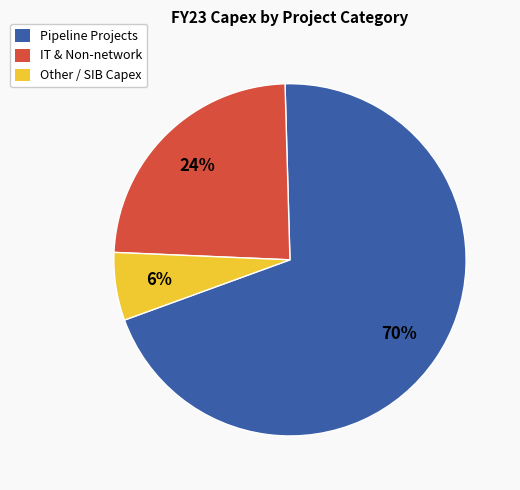

Which slice is the smallest?

Other / SIB Capex